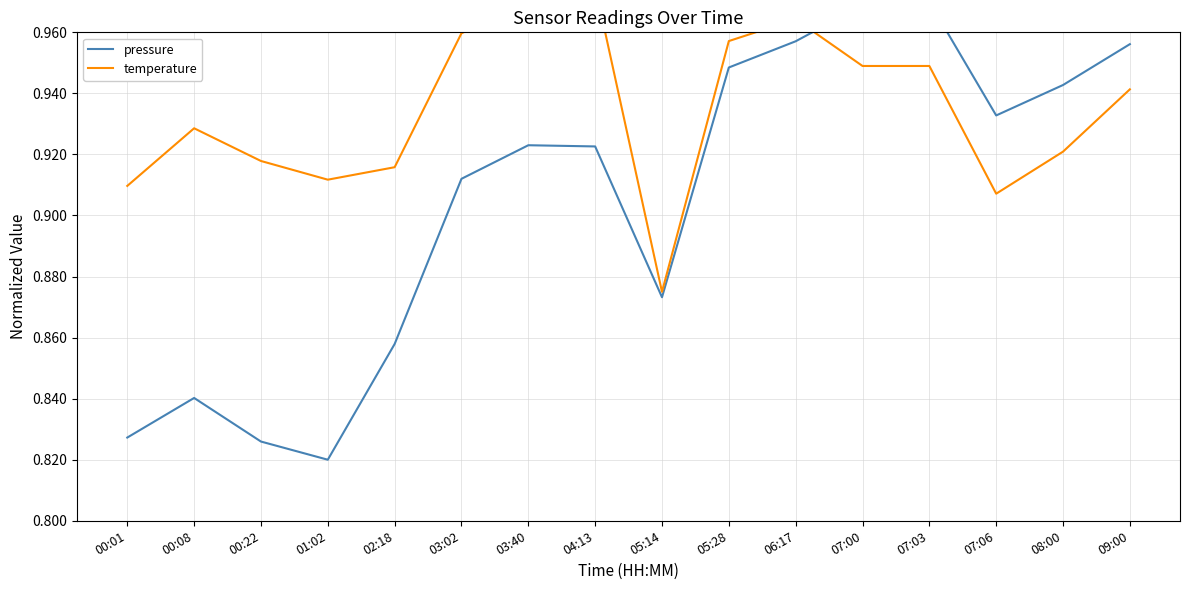

Where do pressure and temperature first cross each other?

06:17 and 07:00